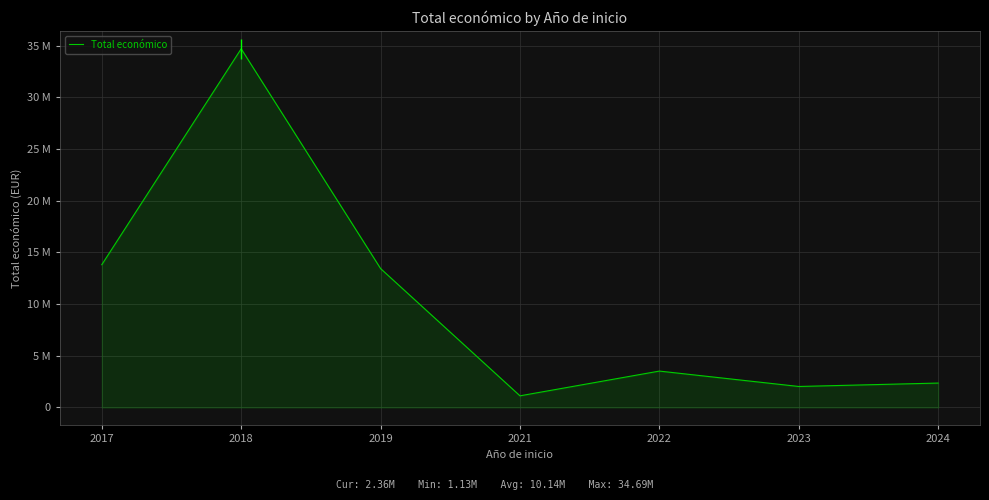

Does the chart have visible grid lines?

Yes